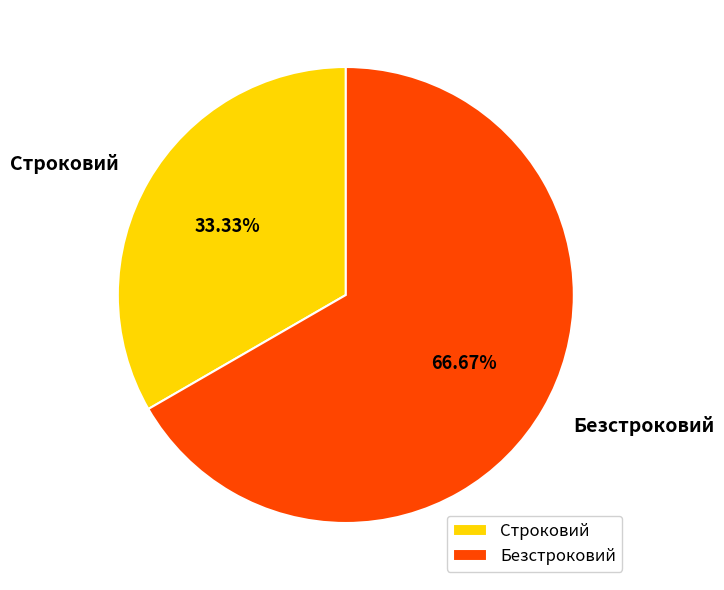

Which category has the biggest portion of the pie?

Безстроковий